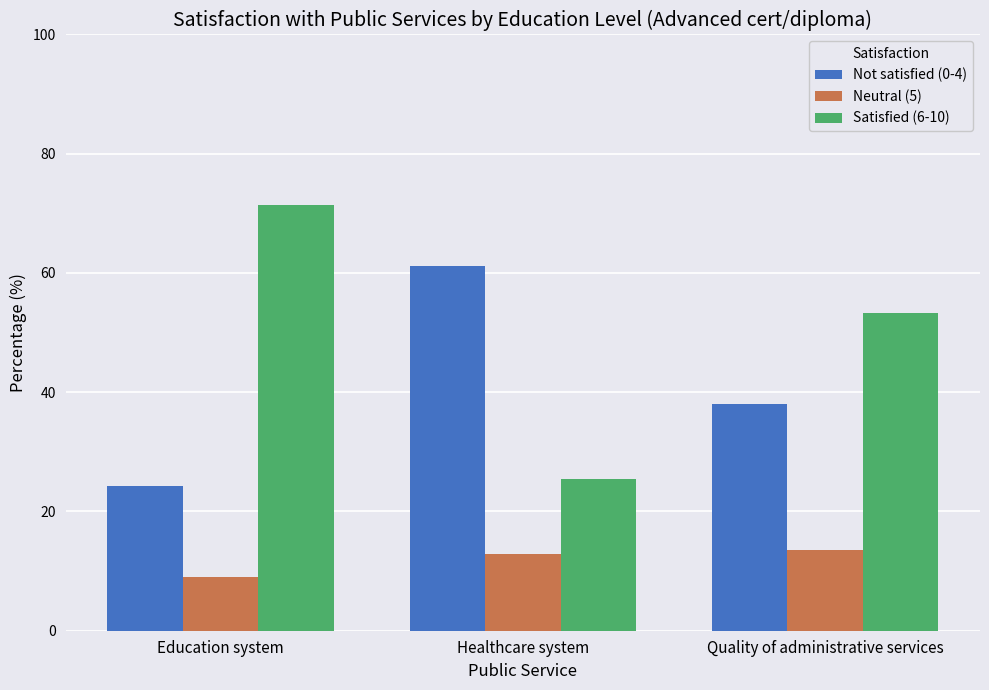

Which series has the largest total across all categories?

Satisfied (6-10)